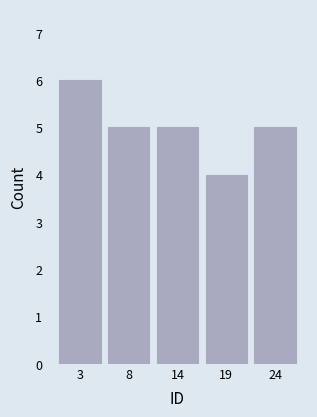

Reading right to left, list all the values displayed in this chart.

24=5	19=4	14=5	8=5	3=6